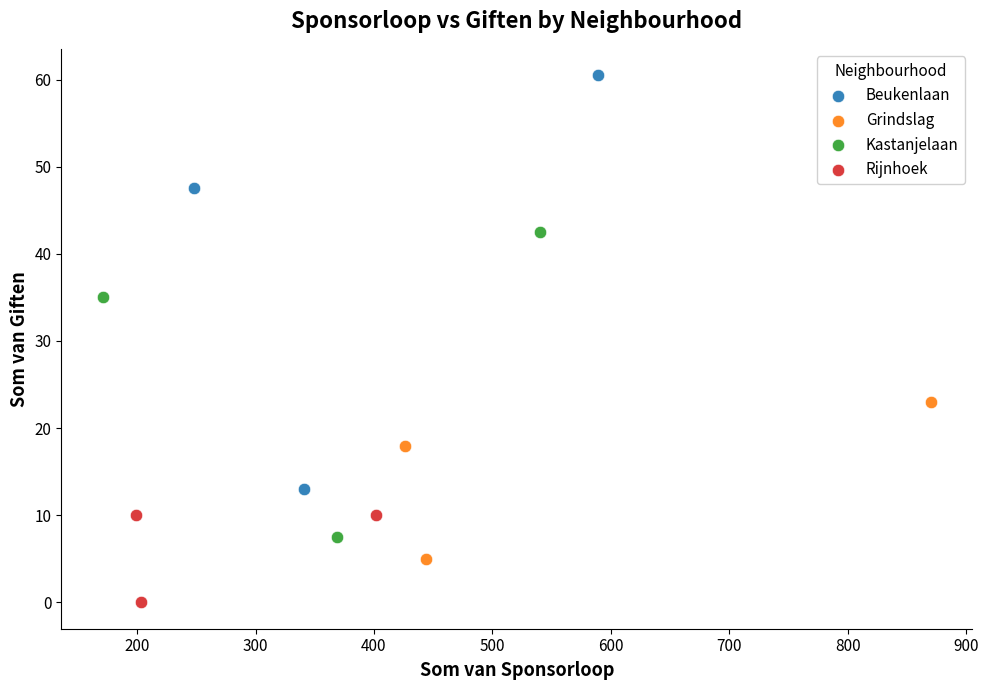

Which series has the largest Y range (max minus min)?

Beukenlaan